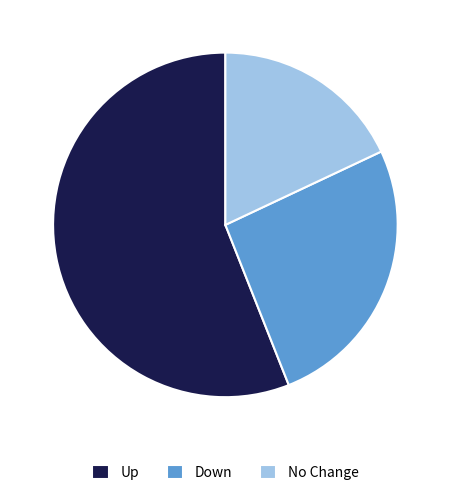

Is it true that No Change is 11% of the pie?

False